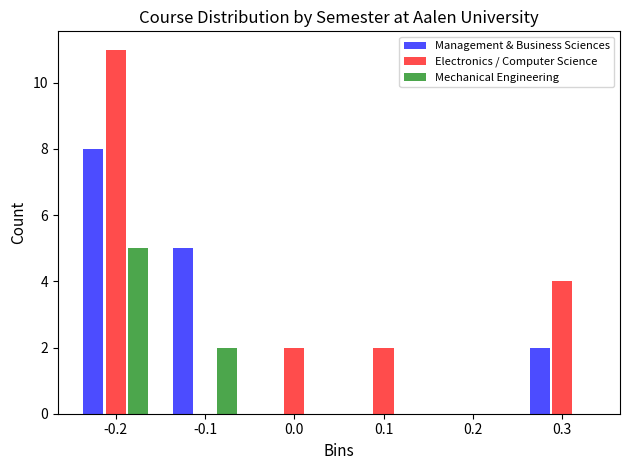

Reading right to left, transcribe all the data shown in this chart.

Management & Business Sciences: 0.3=2	0.2=0	0.1=0	0.0=0	-0.1=5	-0.2=8
Electronics / Computer Science: 0.3=4	0.2=0	0.1=2	0.0=2	-0.1=0	-0.2=11
Mechanical Engineering: 0.3=0	0.2=0	0.1=0	0.0=0	-0.1=2	-0.2=5